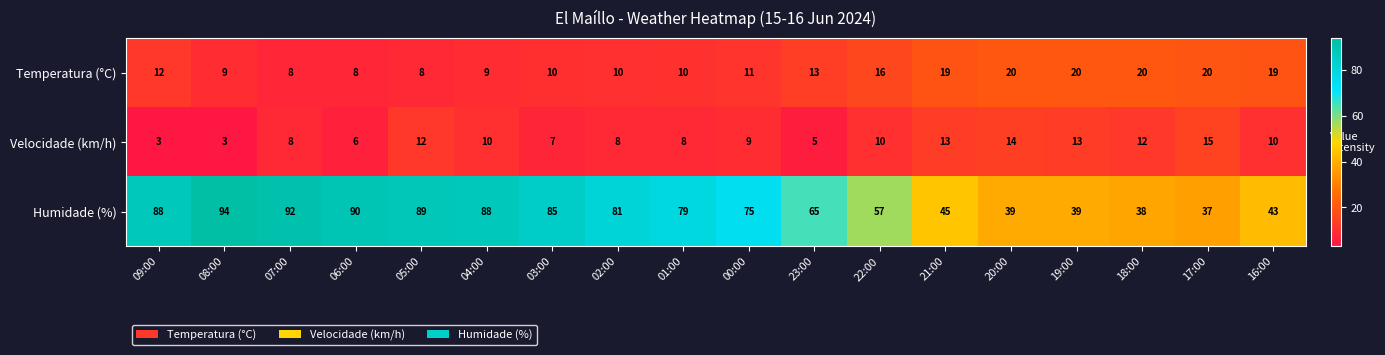

What is the minimum value for Velocidade (km/h)?

3